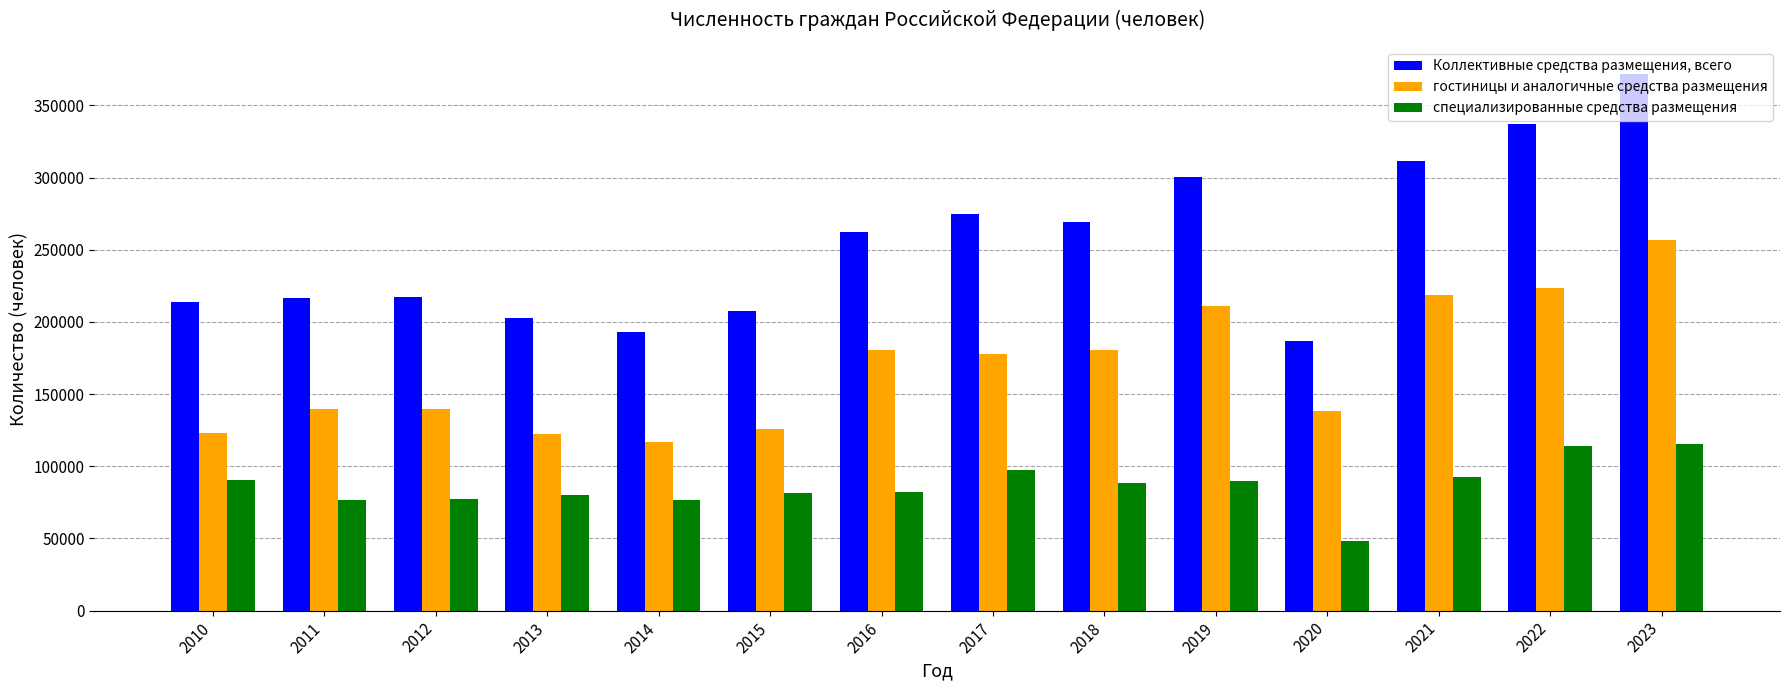

Rank the series by their maximum value, from highest to lowest.

Коллективные средства размещения, всего, гостиницы и аналогичные средства размещения, специализированные средства размещения